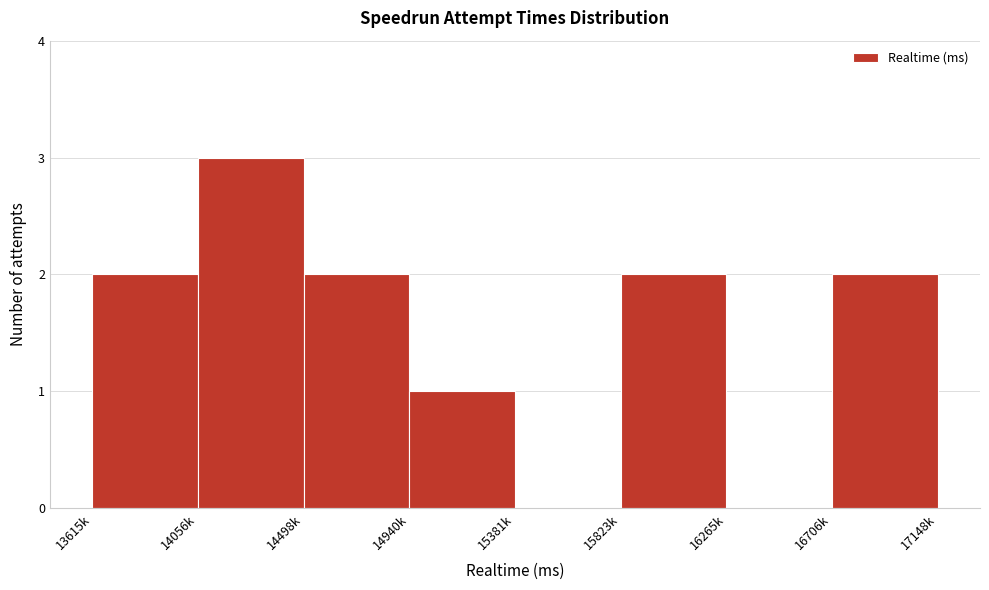

Reading left to right, extract all data points from this chart.

13615k=2	14056k=3	14498k=2	14940k=1	15381k=0	15823k=2	16265k=0	16706k=2